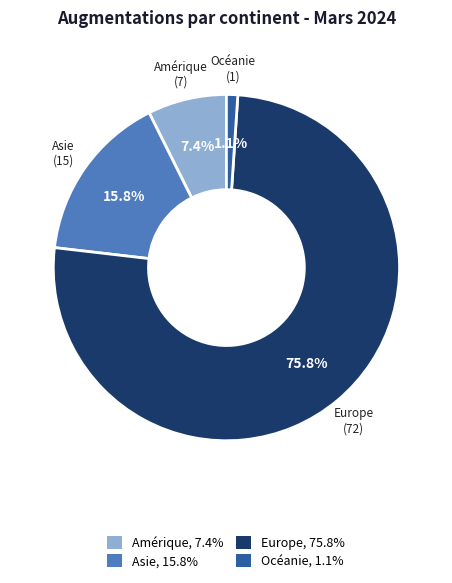

What is the ratio of the value at Europe to the value at Asie?

4.8